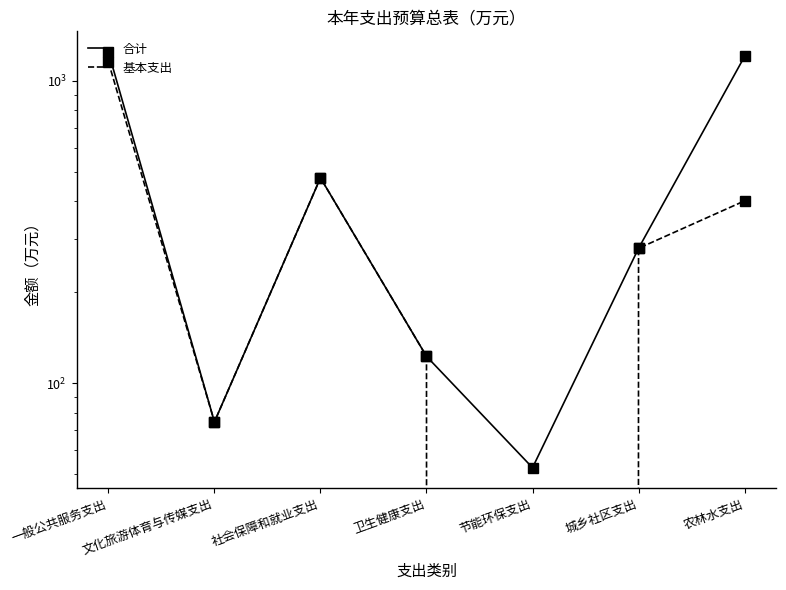

What is the difference between the 基本支出 values at 节能环保支出 and 城乡社区支出?

279.6